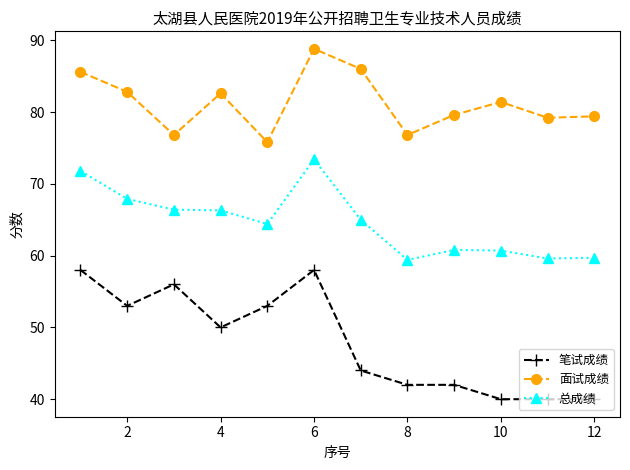

How many data points does each series have?

12